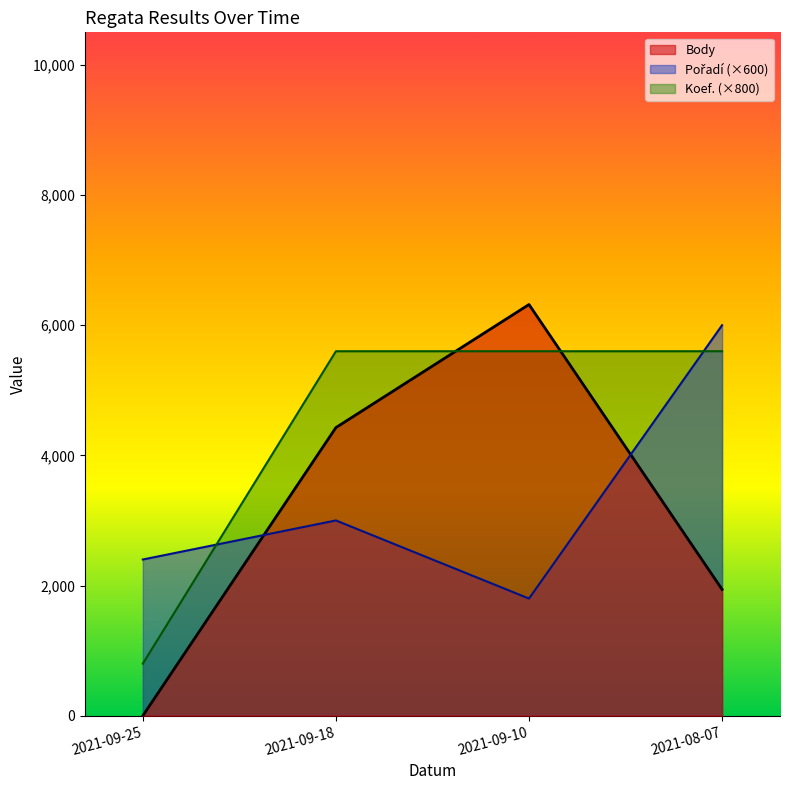

Which series has the widest spread of values?

Body